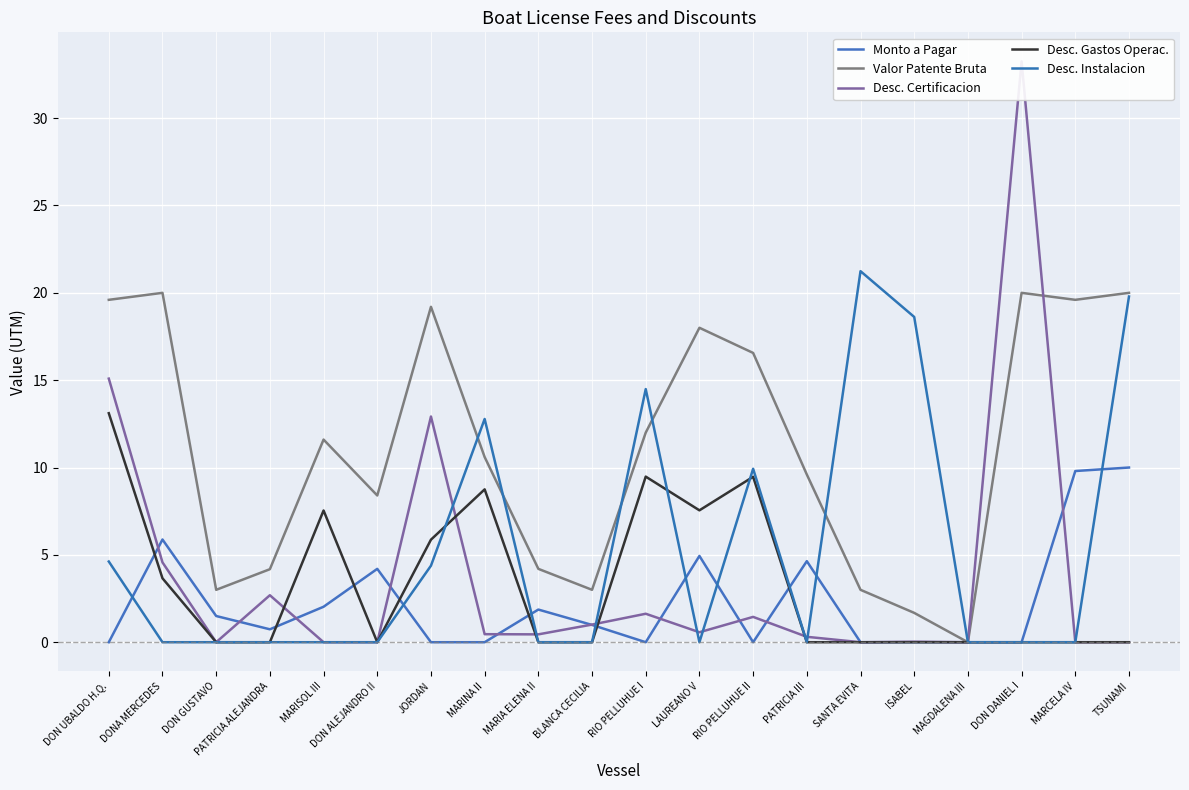

Which series ends up on top after the final intersection of Valor Patente Bruta and Desc. Instalacion?

Desc. Instalacion